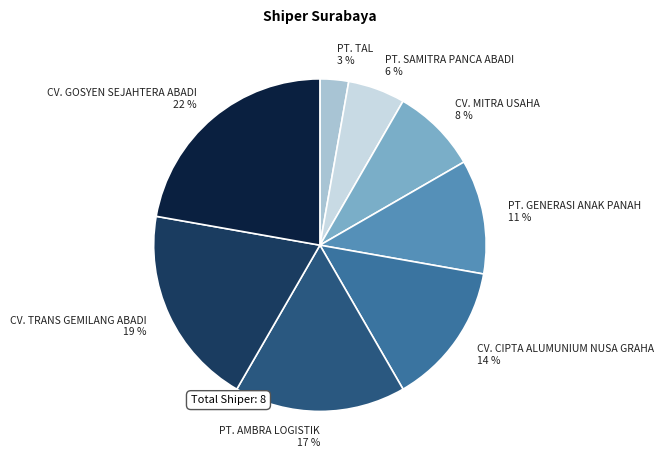

Is the sum of CV. MITRA USAHA and PT. AMBRA LOGISTIK greater than half?

No